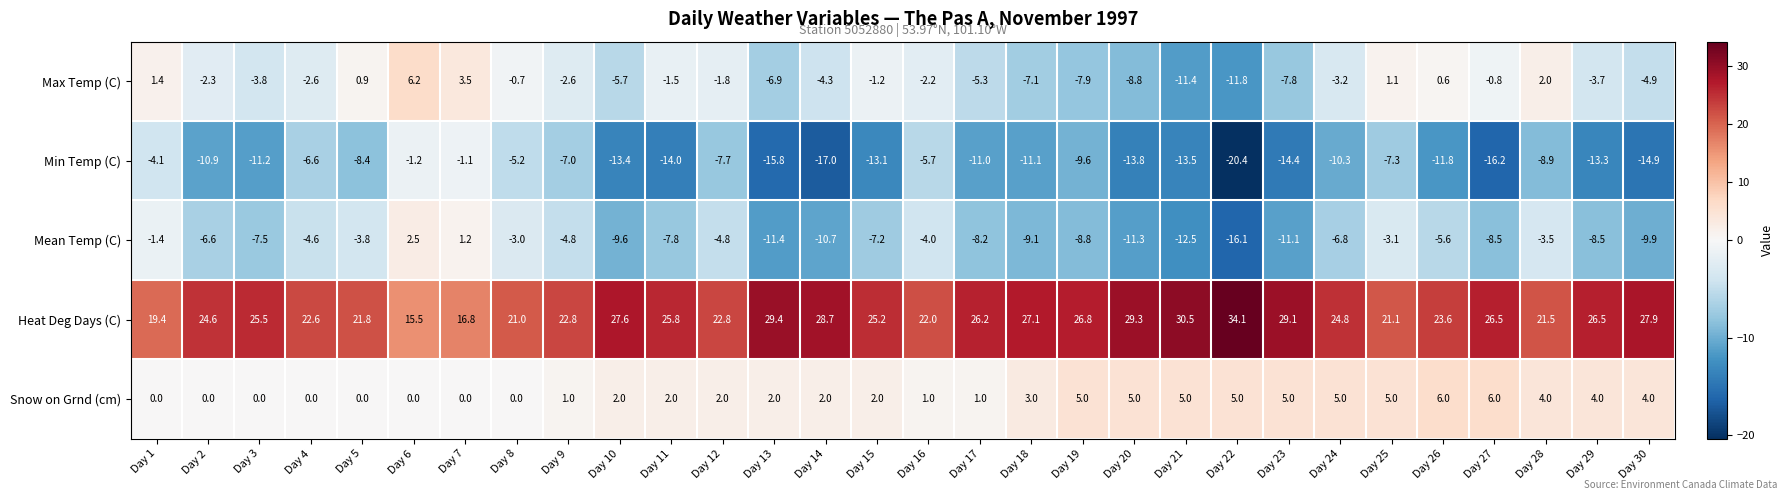

Rank the series at Day 23 from highest to lowest value.

Heat Deg Days (C), Snow on Grnd (cm), Max Temp (C), Mean Temp (C), Min Temp (C)